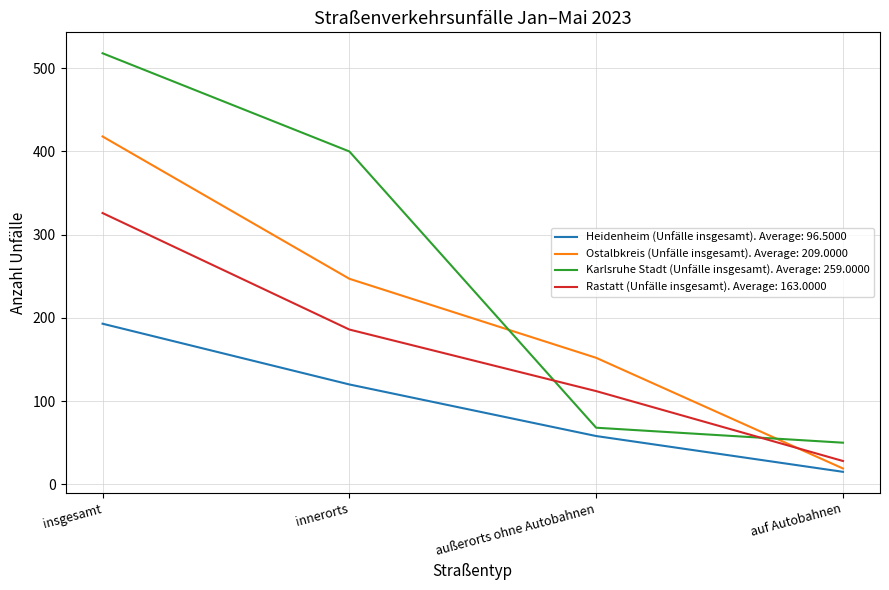

At which label does Ostalbkreis (Unfälle insgesamt). Average: 209.0000 reach its minimum?

auf Autobahnen